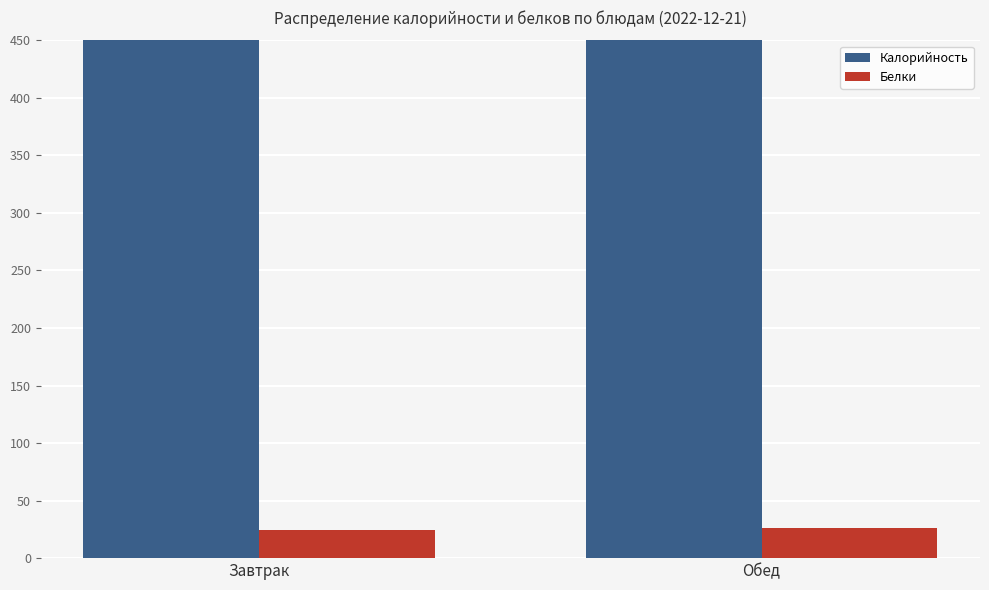

How many values in the Калорийность series exceed 717?

1